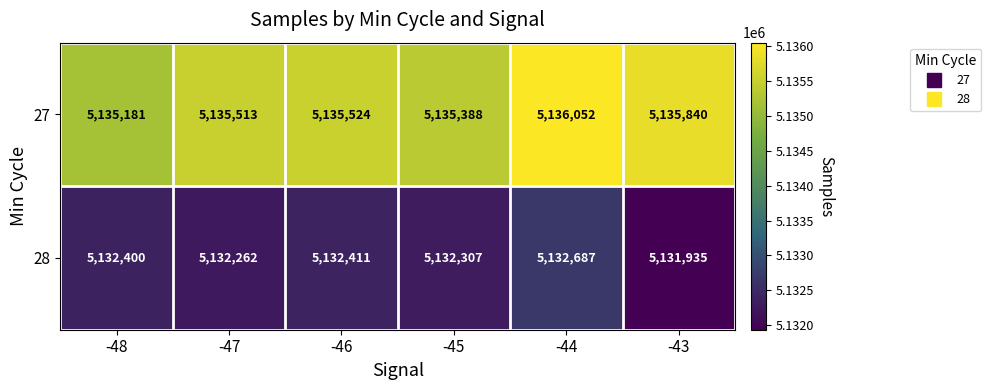

Reading right to left, list all the values displayed in this chart.

27: -43=5135840	-44=5136052	-45=5135388	-46=5135524	-47=5135513	-48=5135181
28: -43=5131935	-44=5132687	-45=5132307	-46=5132411	-47=5132262	-48=5132400